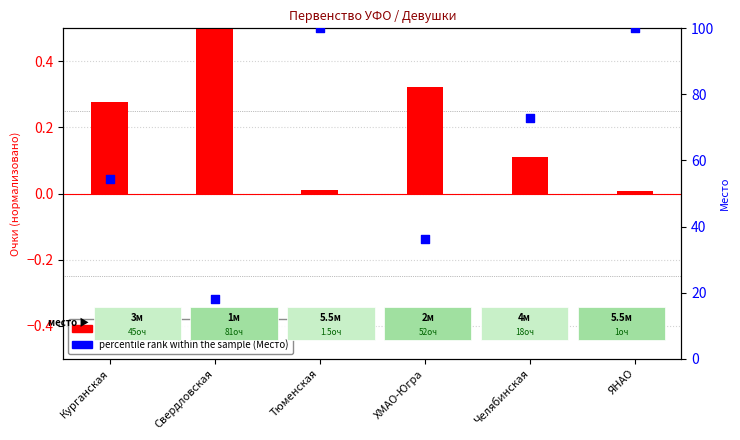

What is the total value across all series at ЯНАО?

100.0